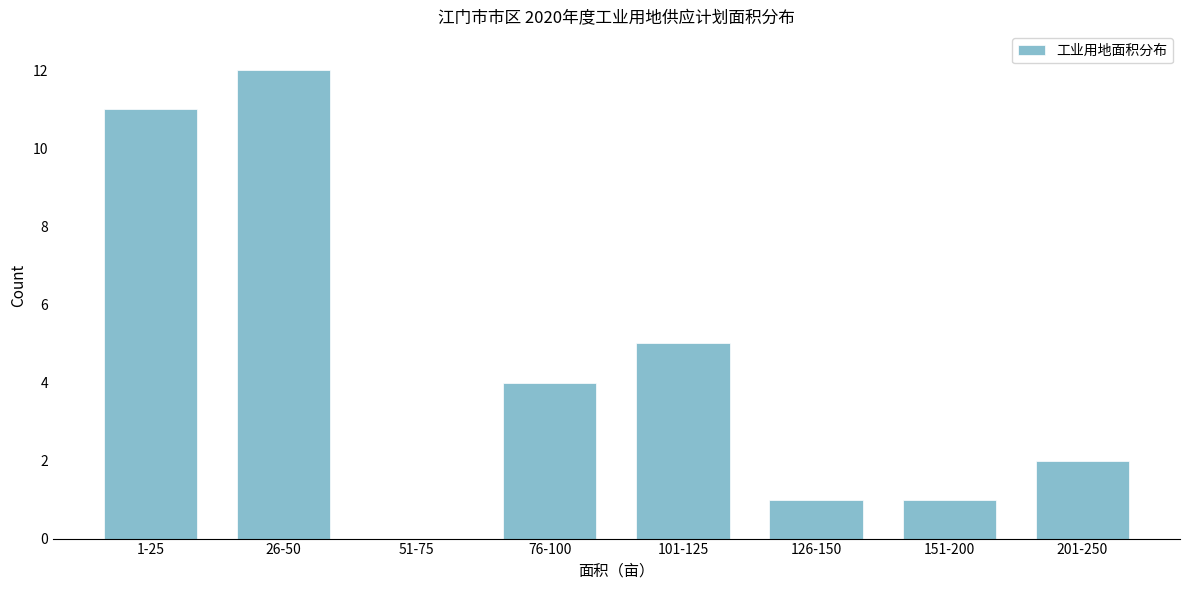

Reading left to right, what are all the values shown in this chart?

1-25=11	26-50=12	51-75=0	76-100=4	101-125=5	126-150=1	151-200=1	201-250=2